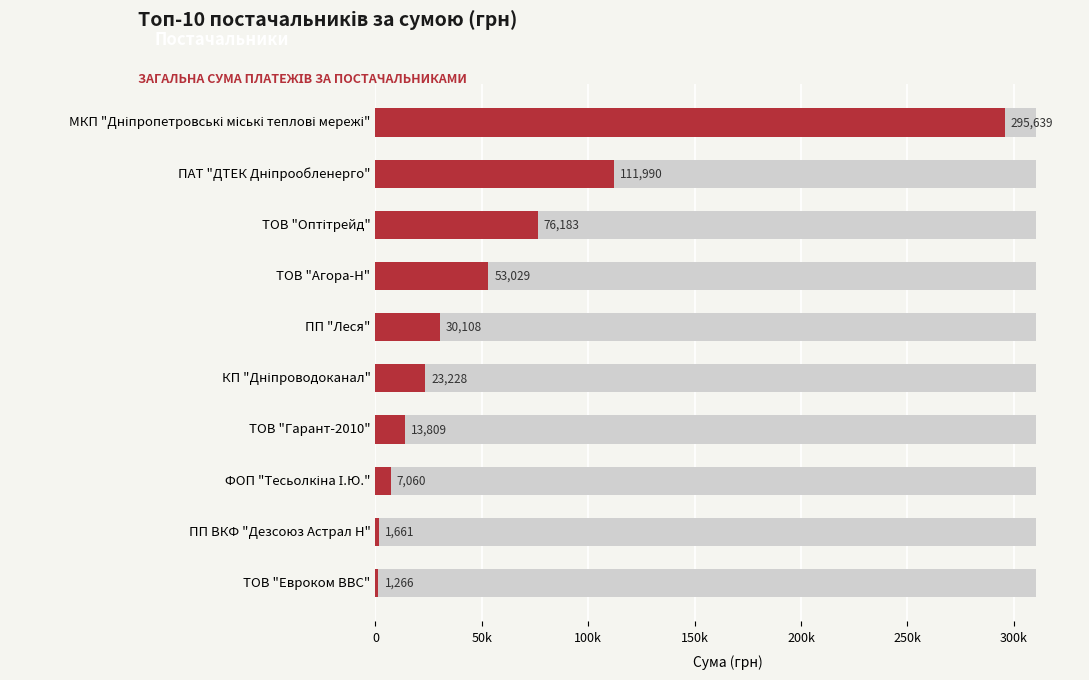

What position from the left is ПП "Леся"?

5